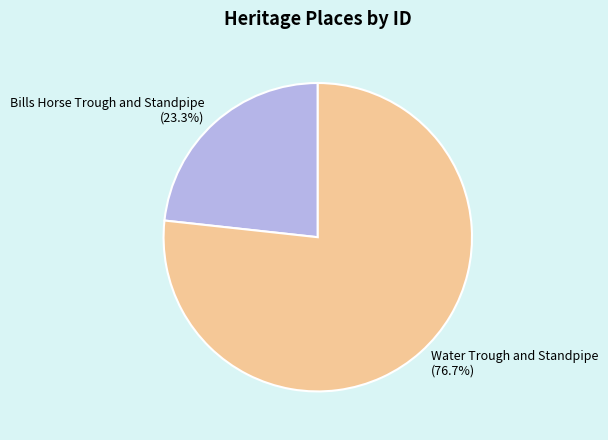

To the nearest percent, what is the combined percentage of Bills Horse Trough and Standpipe and Water Trough and Standpipe?

100%